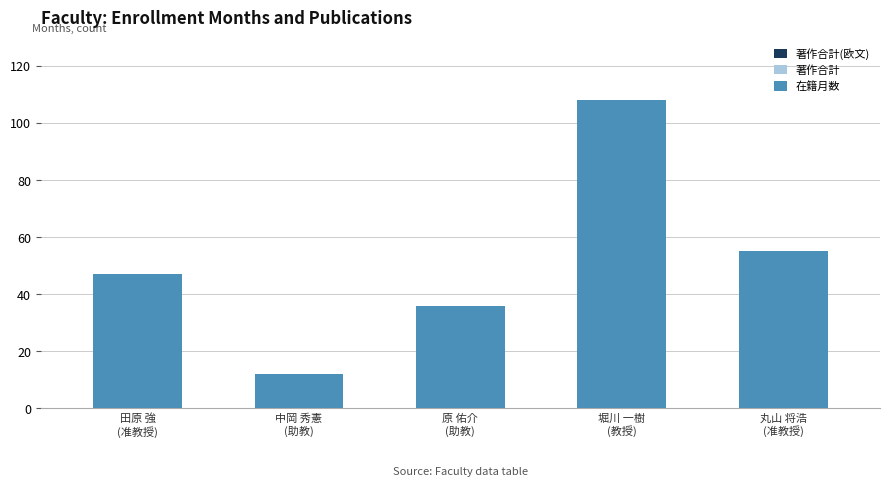

What is the minimum value shown in the chart?

12